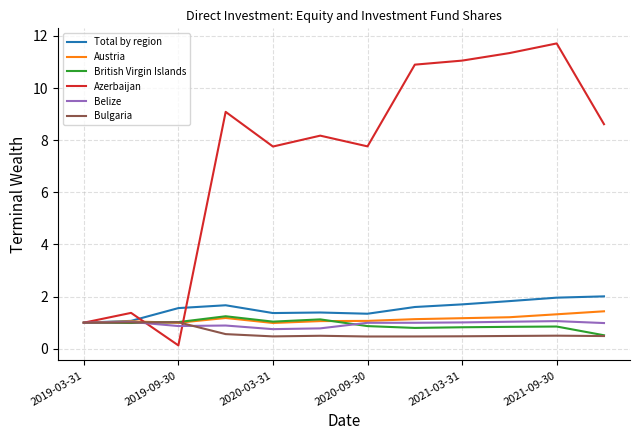

What is the minimum value for Belize?

0.8